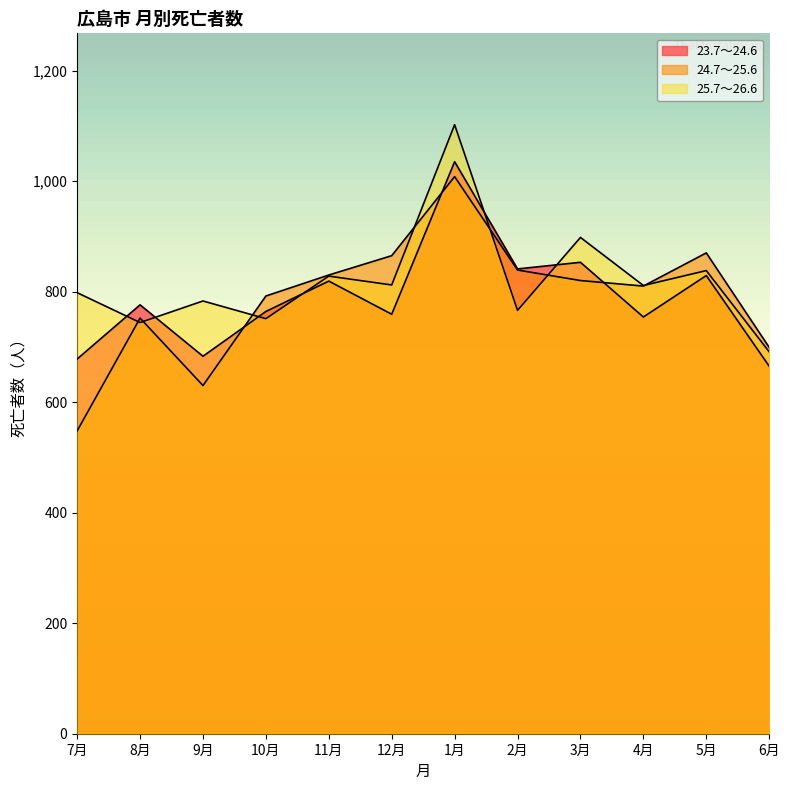

In 24.7～25.6, how many points are lower than both neighbors (excluding endpoints)?

2